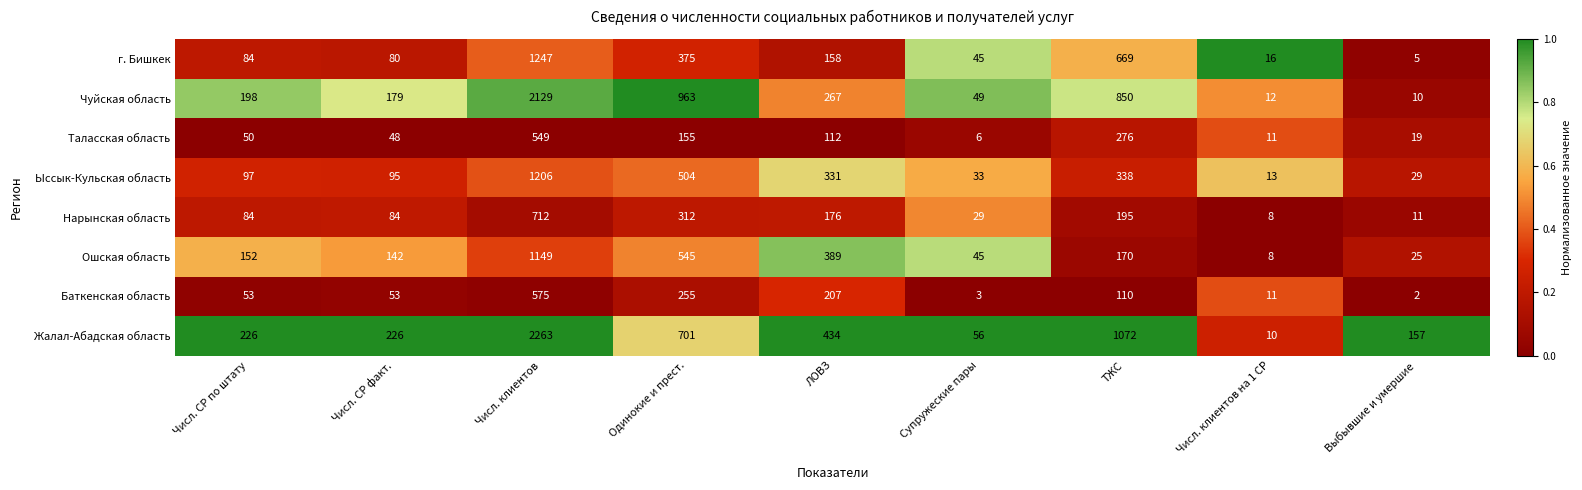

The Нарынская область series shows 19 at Супружеские пары. True or false?

False